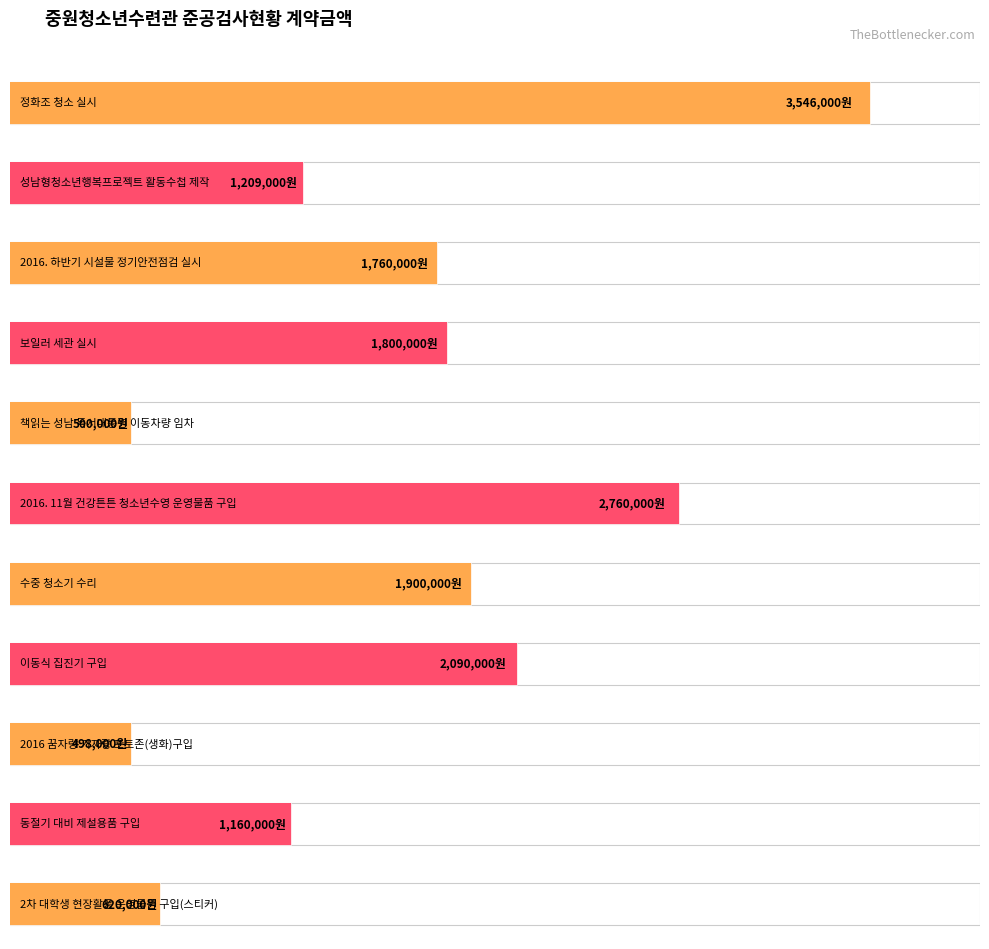

What is the label of the 5th bar from the right?

수중 청소기 수리